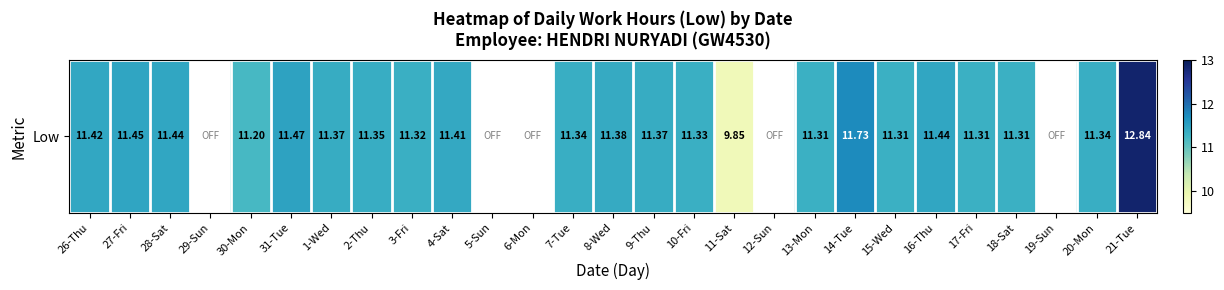

How many values are below 11?

1